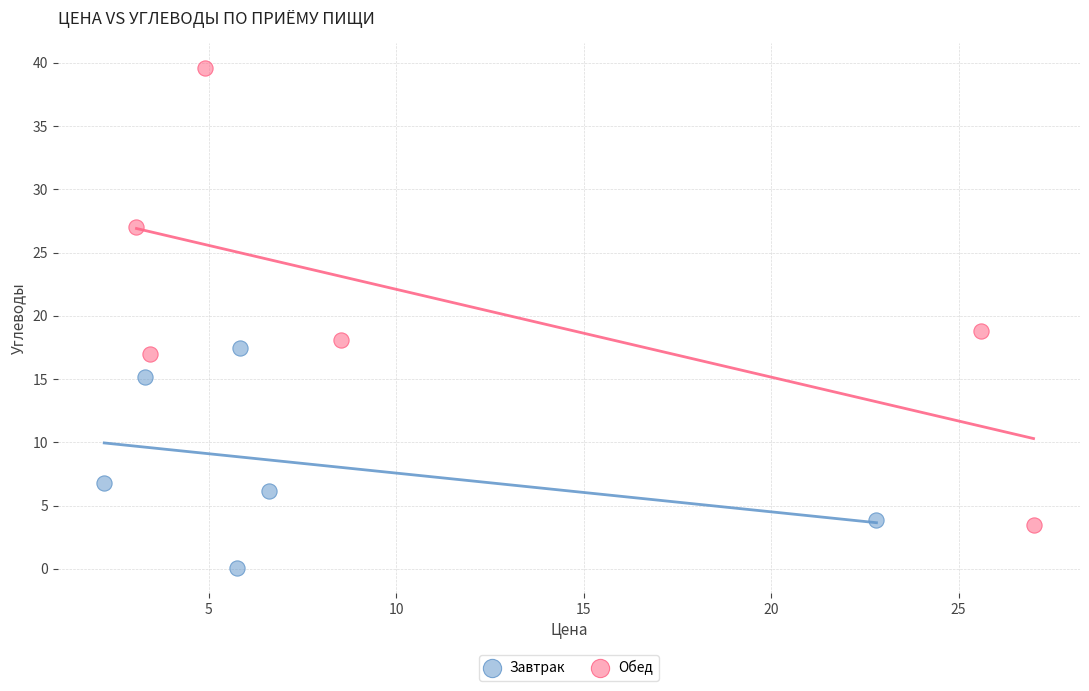

Which series reaches the maximum Y coordinate?

Обед